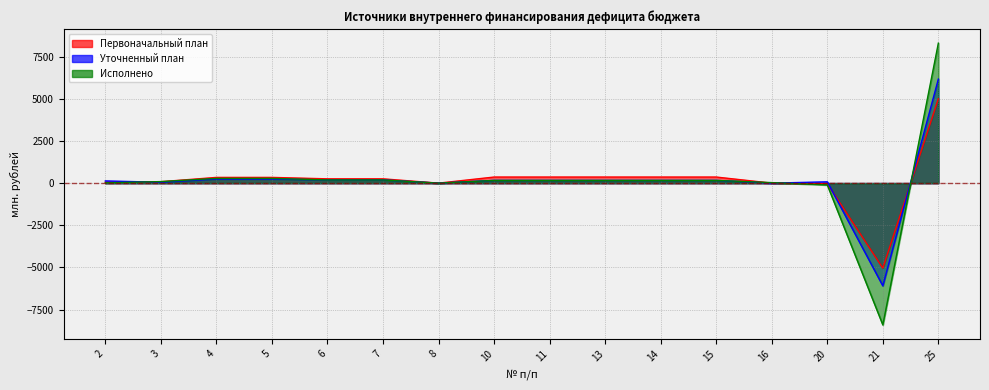

What is the average value of the Исполнено series?

105.4